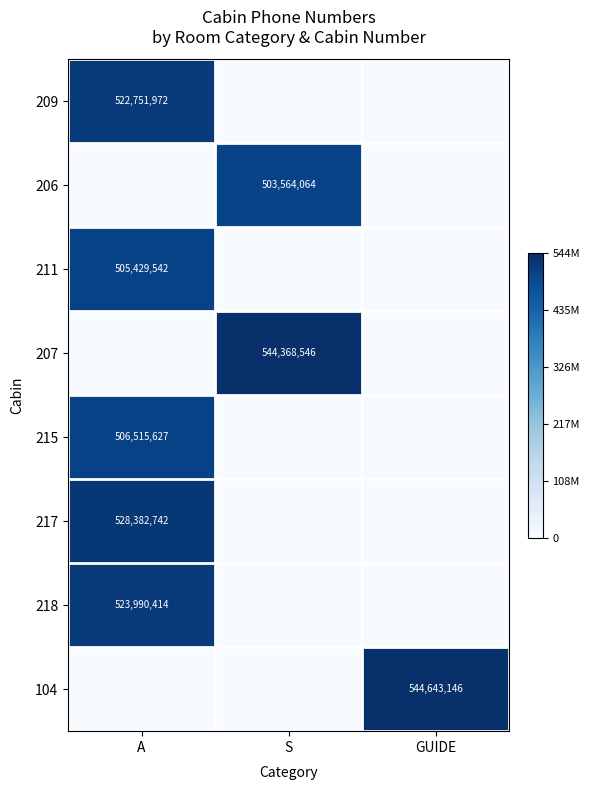

True or false: 207 has a value of 120293638 at S.

False